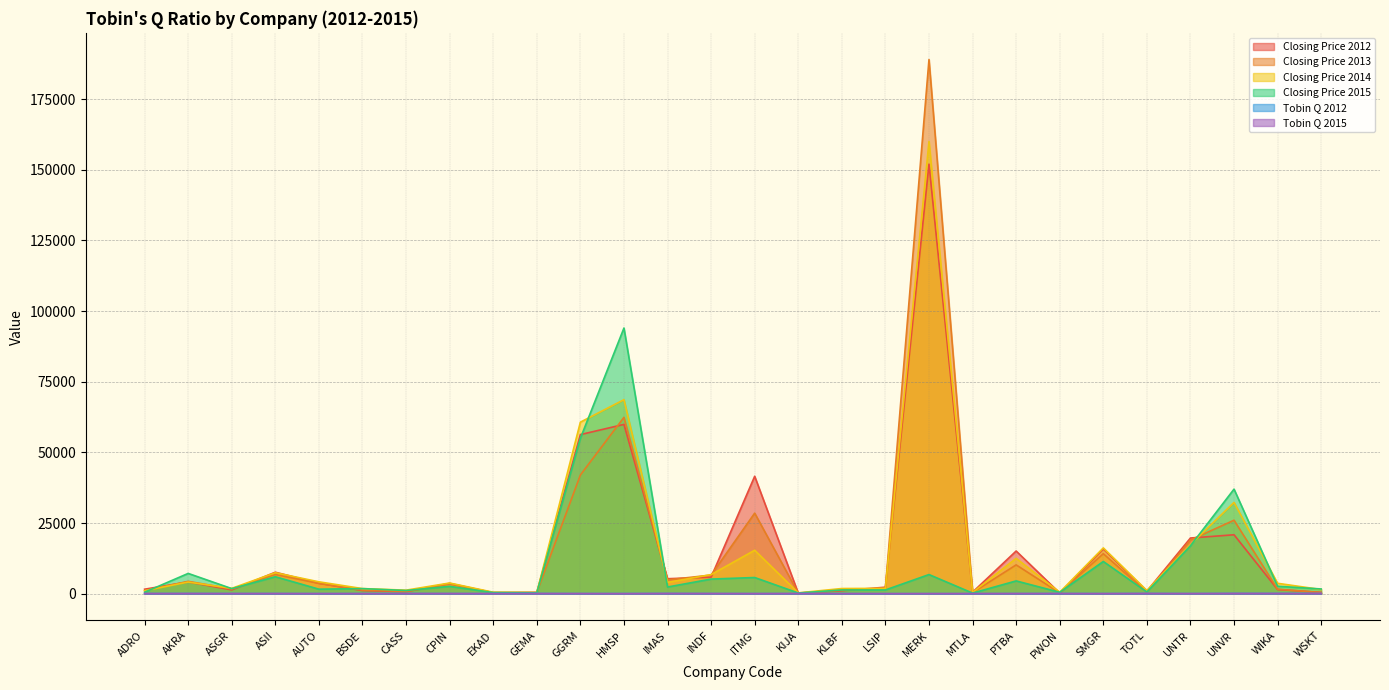

At which category is the sum across all series the highest?

MERK